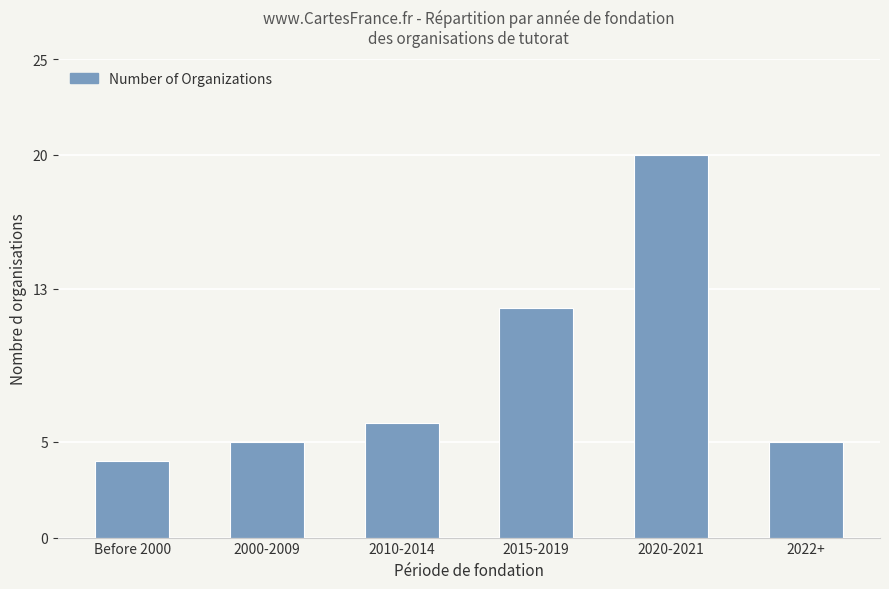

What is the change in value from 2000-2009 to 2020-2021?

+15